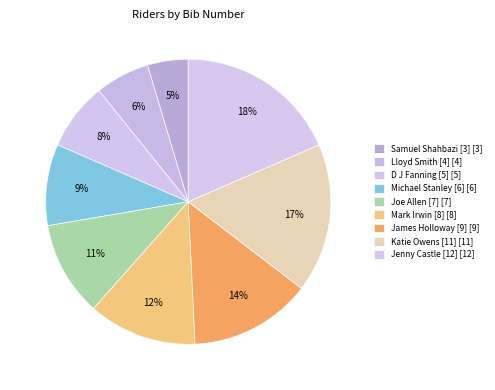

Which category has the smallest portion of the pie?

Samuel Shahbazi [3]